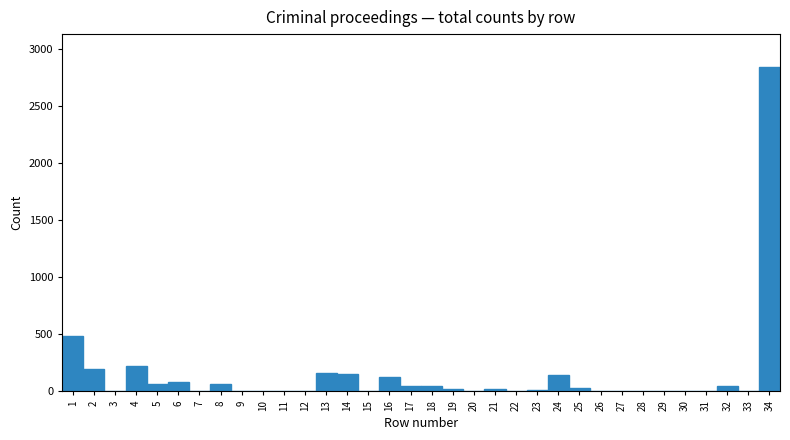

What is the sum of all values?

4778.3